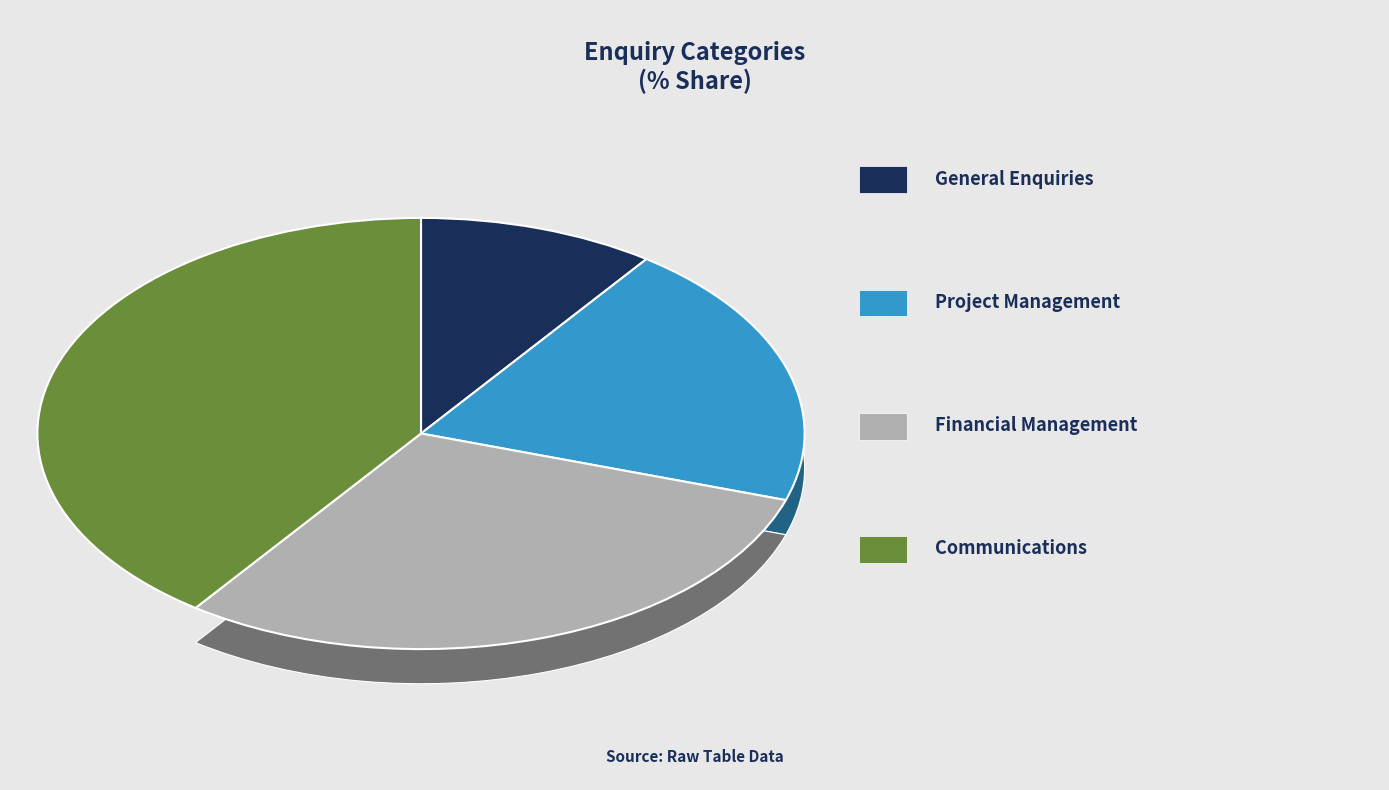

Between General Enquiries and Communications, which is larger?

Communications